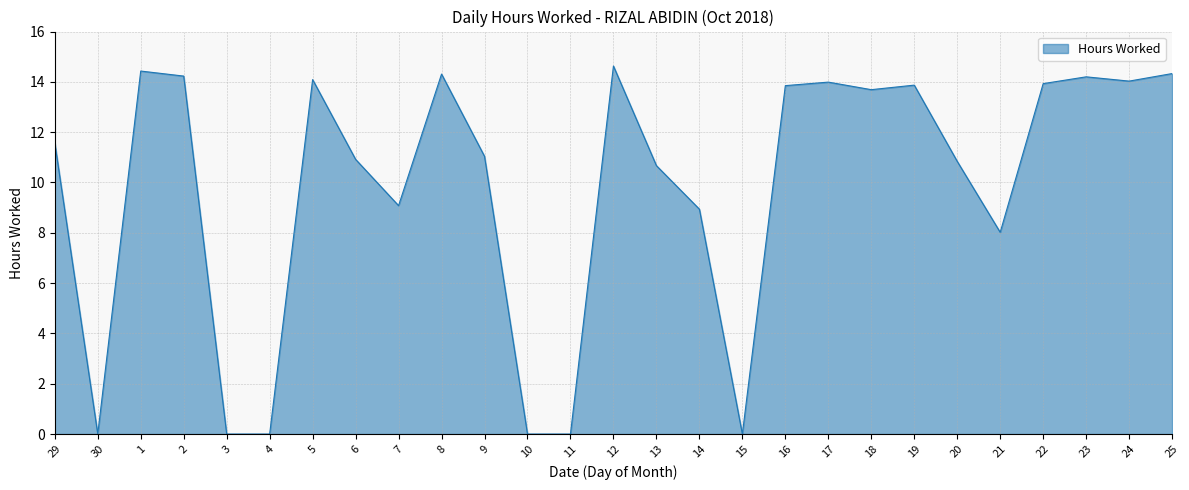

True or false: there are more than 1 points higher than both neighbors.

True